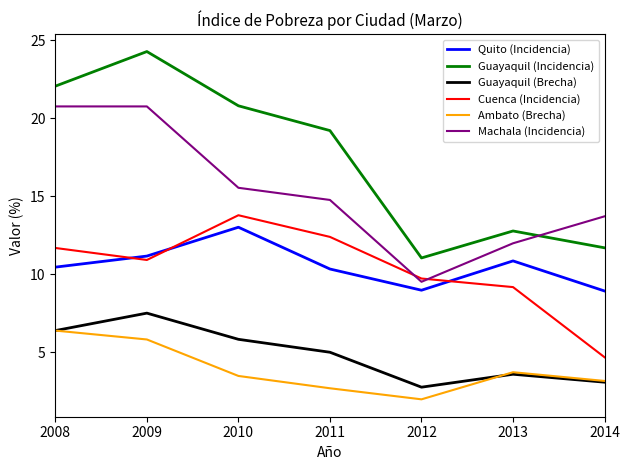

What is the difference between the maximum and minimum values in the Quito (Incidencia) series?

4.1